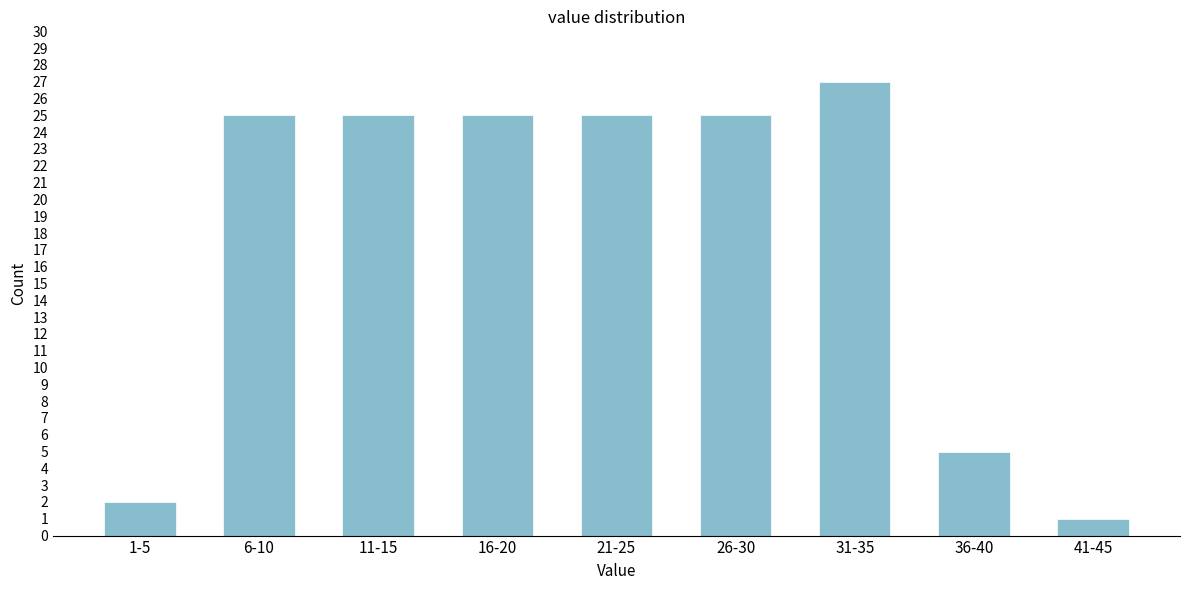

Reading left to right, list all the values displayed in this chart.

1-5=2	6-10=25	11-15=25	16-20=25	21-25=25	26-30=25	31-35=27	36-40=5	41-45=1